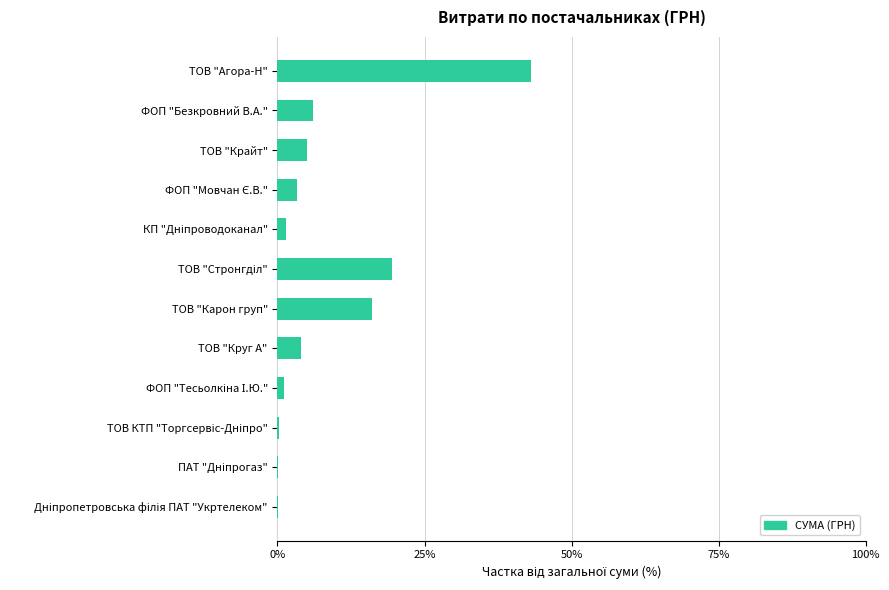

What is the greatest value displayed?

43.1